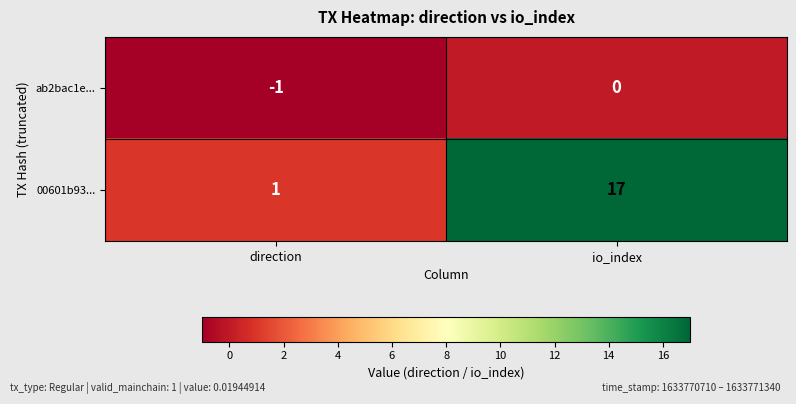

Is it true that 00601b93... equals 17 at io_index?

True